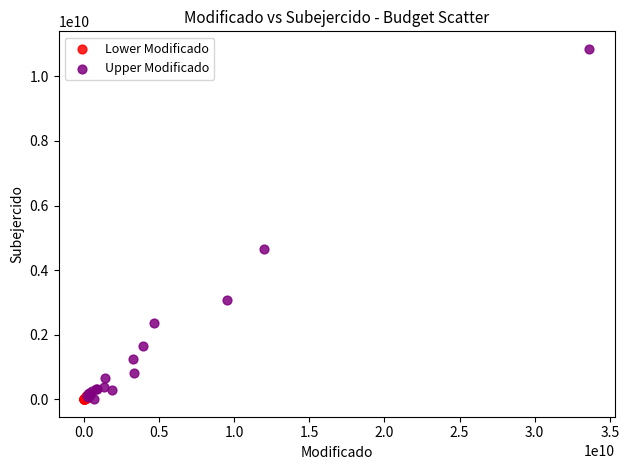

Which series reaches the maximum Y coordinate?

Upper Modificado